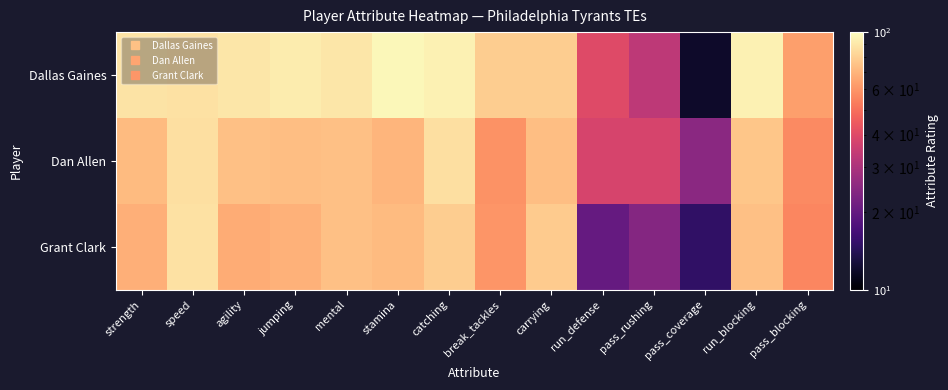

Which has a higher value, catching or agility?

catching